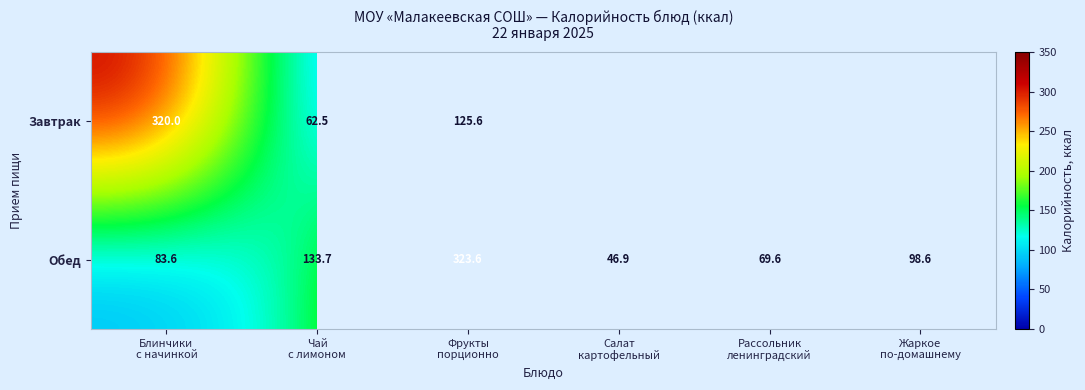

At which category is the sum across all series the highest?

Фрукты
порционно